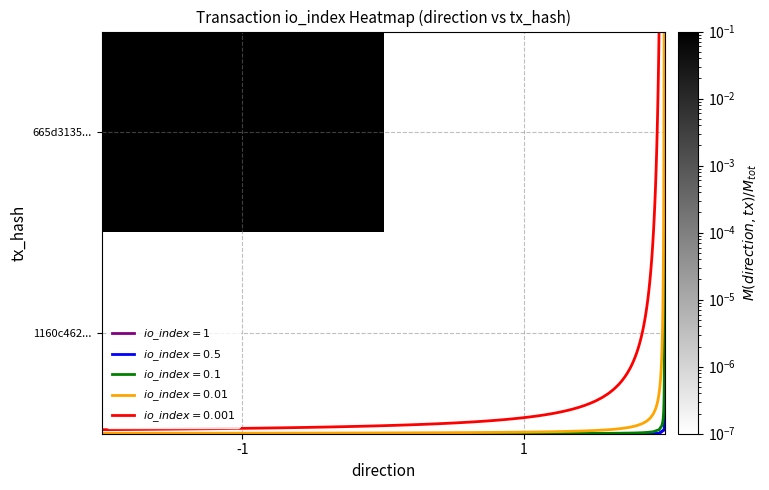

Which category has the highest value across all series?

-1